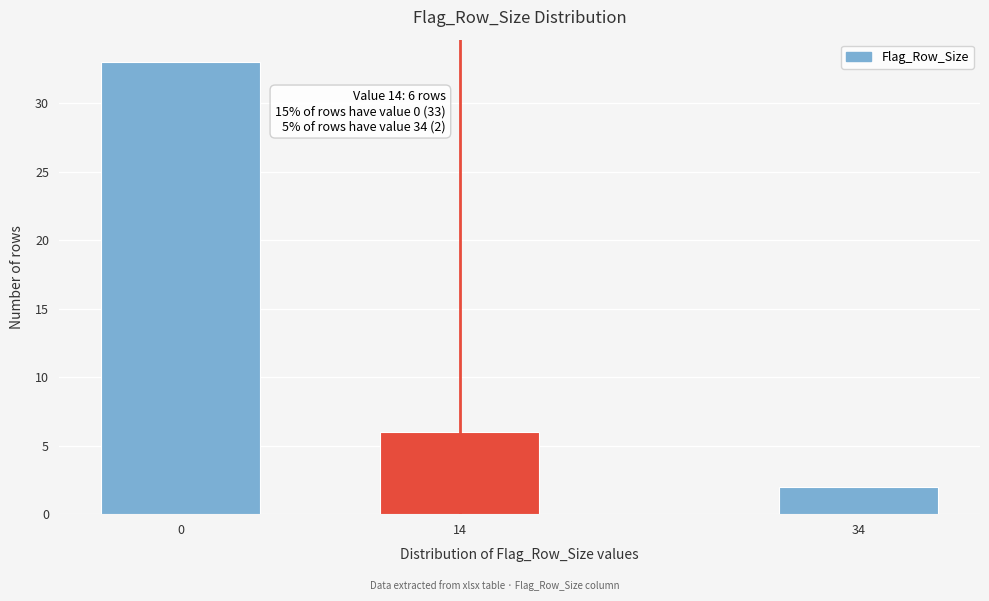

Reading right to left, list all the values displayed in this chart.

34=2	14=6	0=33